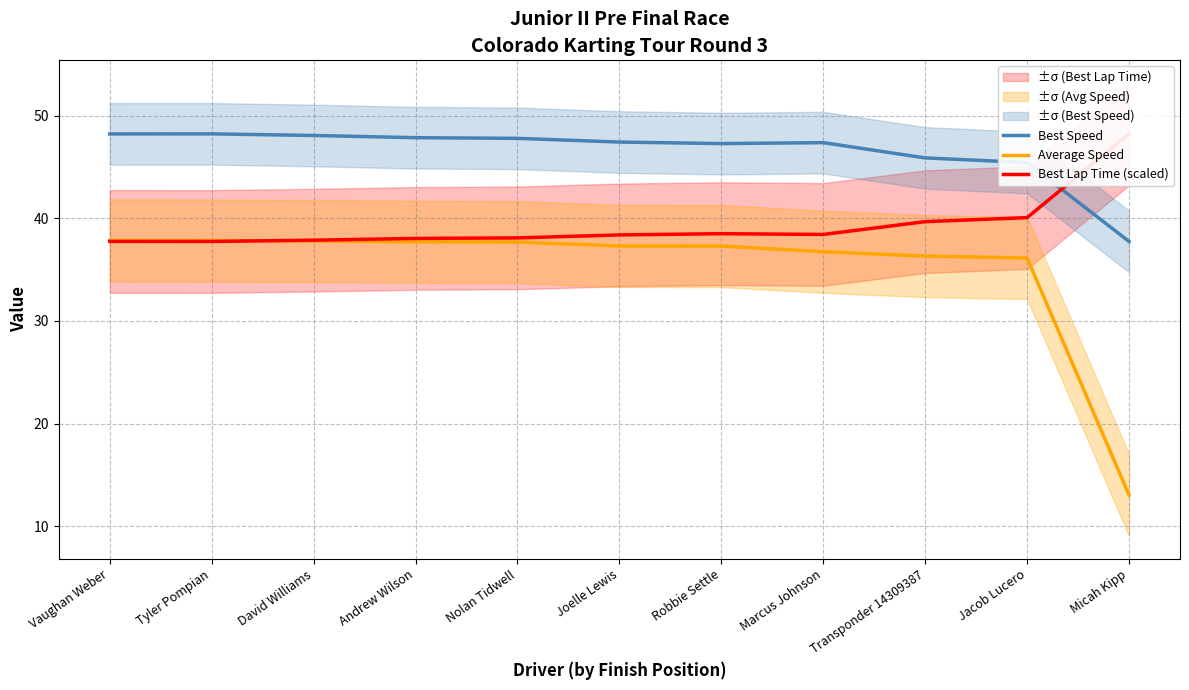

Rank the categories by Best Lap Time (scaled) value from highest to lowest.

Micah Kipp, Jacob Lucero, Transponder 14309387, Robbie Settle, Marcus Johnson, Joelle Lewis, Nolan Tidwell, Andrew Wilson, David Williams, Vaughan Weber, Tyler Pompian